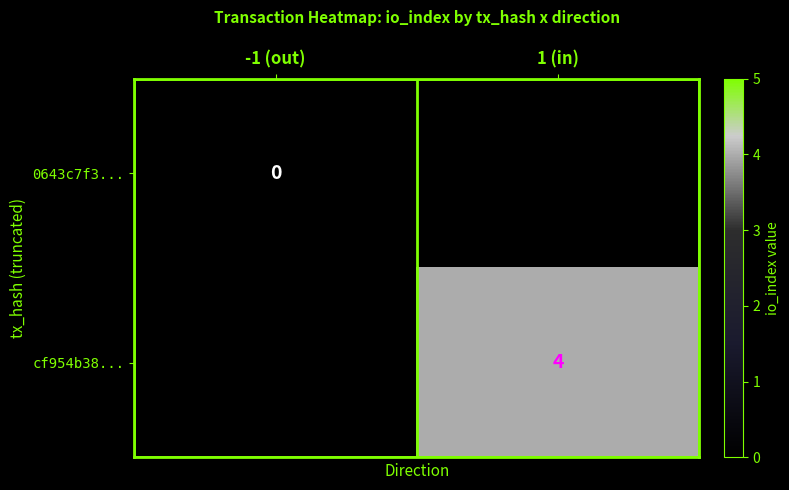

Is it true that cf954b38... equals 4 at 1 (in)?

True